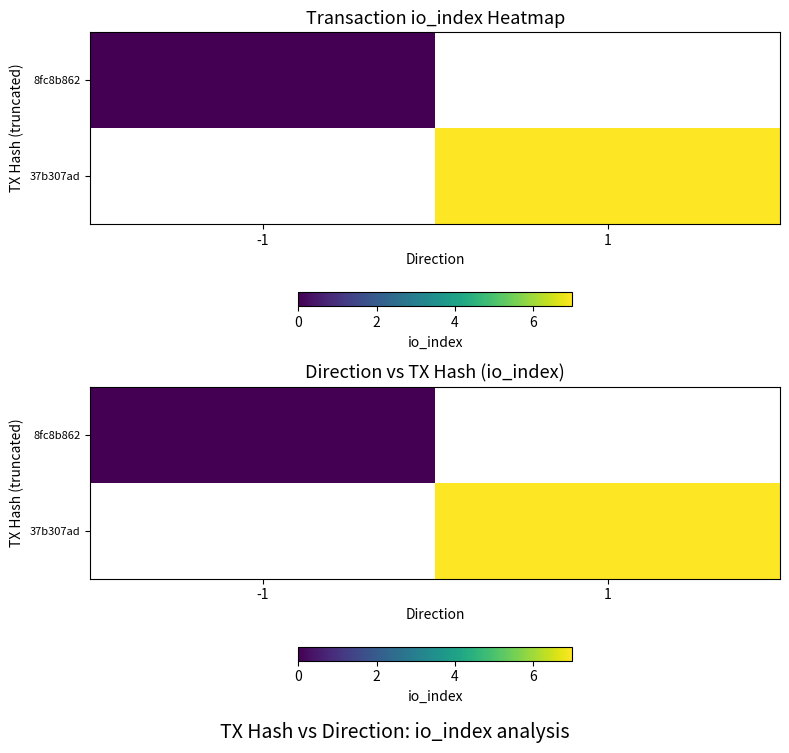

Is the value of 37b307ad at -1 greater than the value of 8fc8b862 at -1?

No